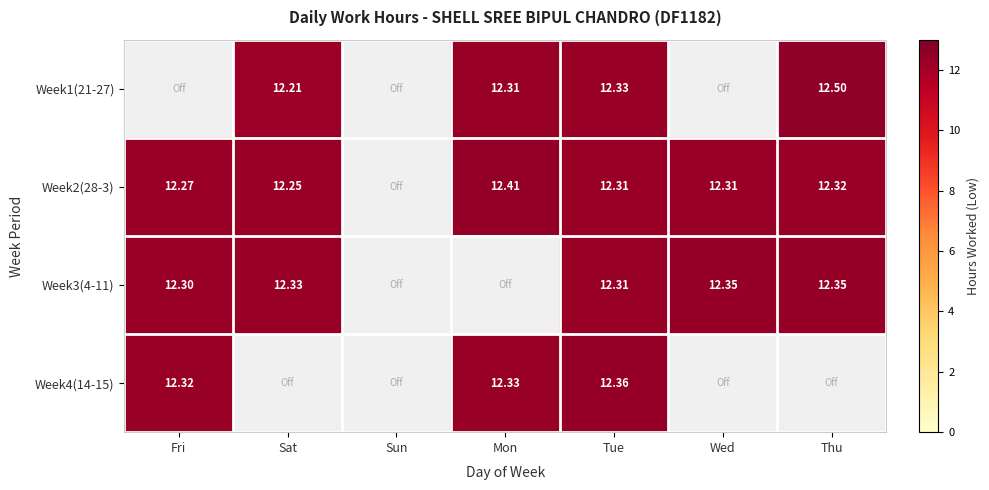

What is the total value across all series at Fri?

36.9